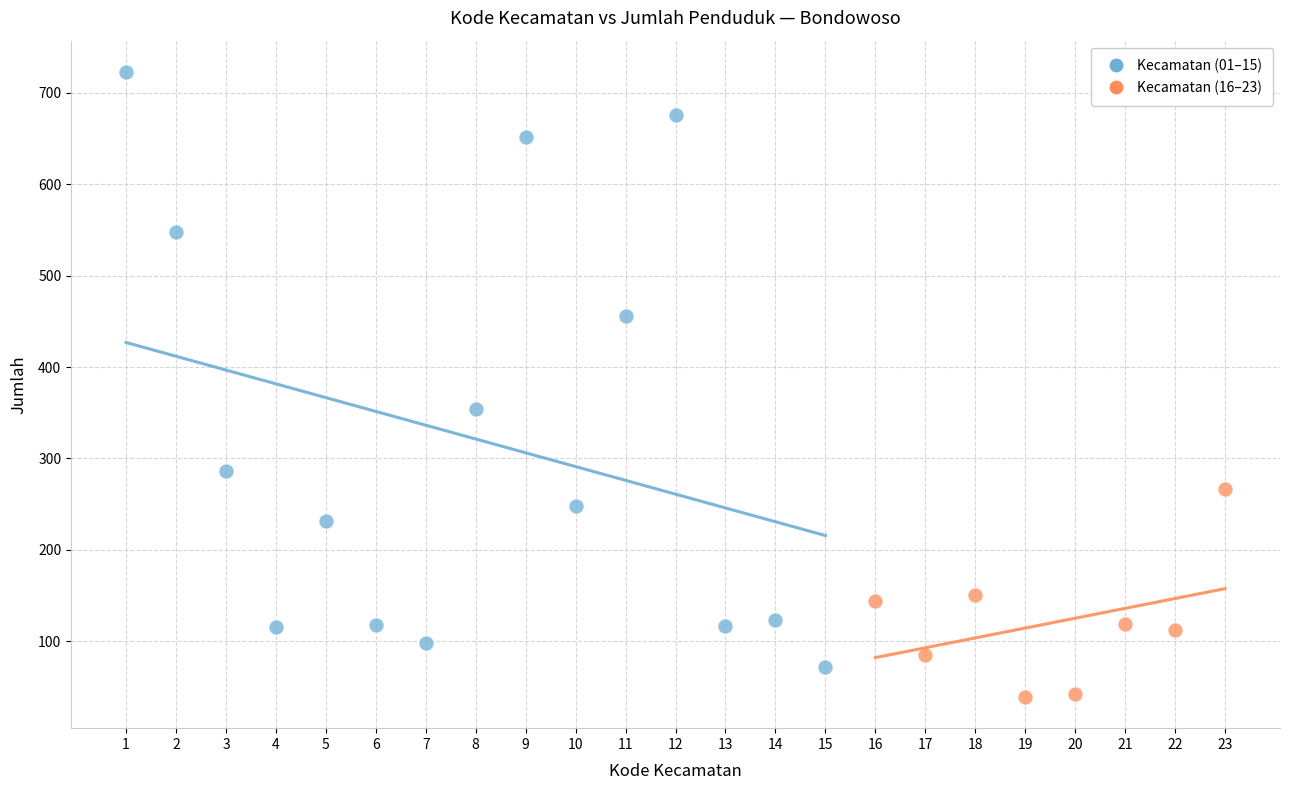

Which series has the largest Y range (max minus min)?

Kecamatan (01–15)